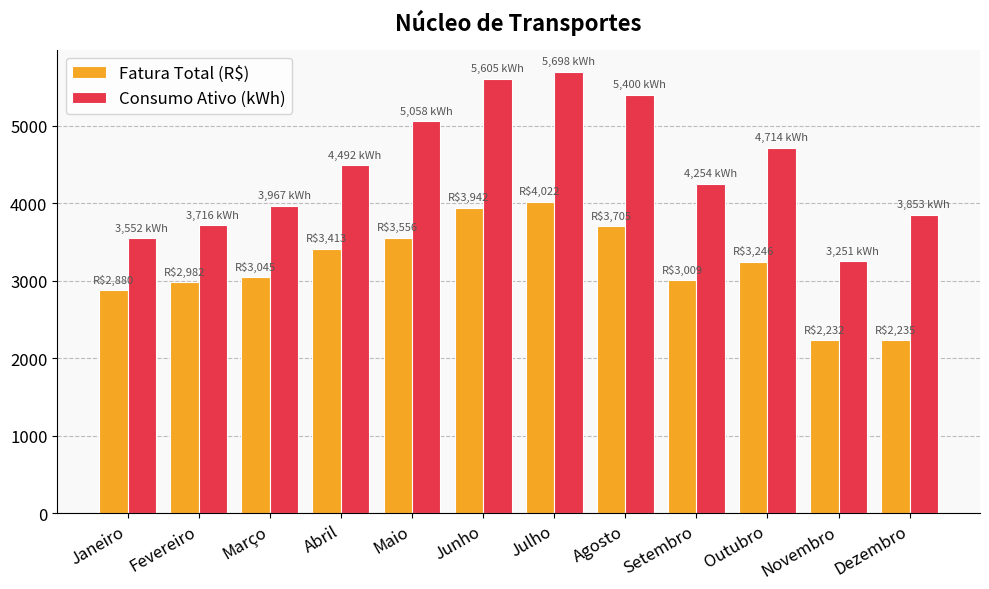

True or false: Consumo Ativo (kWh) has a value of 6597.5 at Setembro.

False